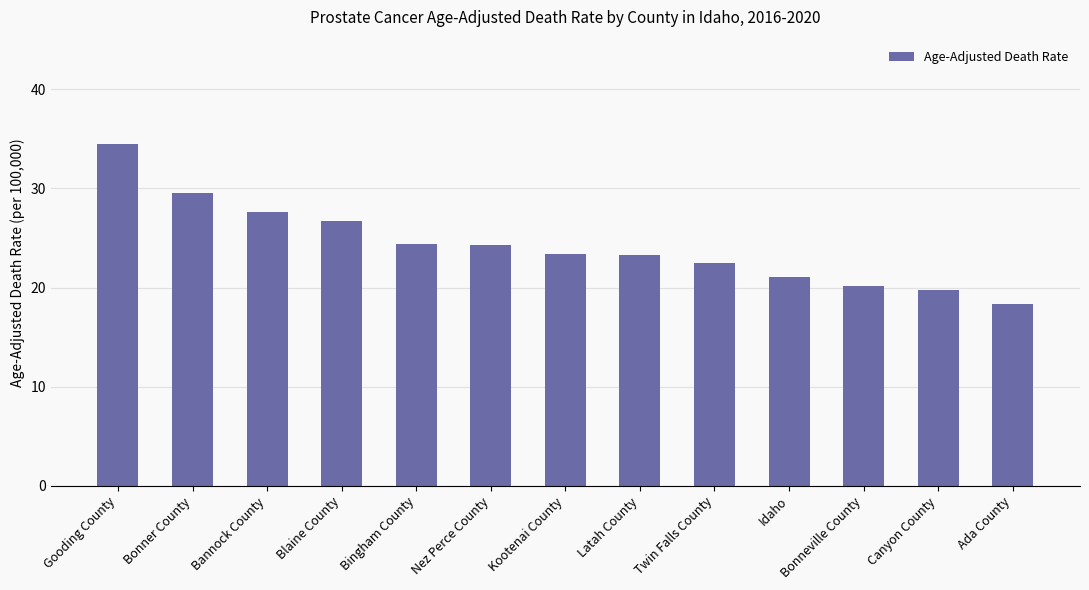

What is the label of the 12th bar from the left?

Canyon County